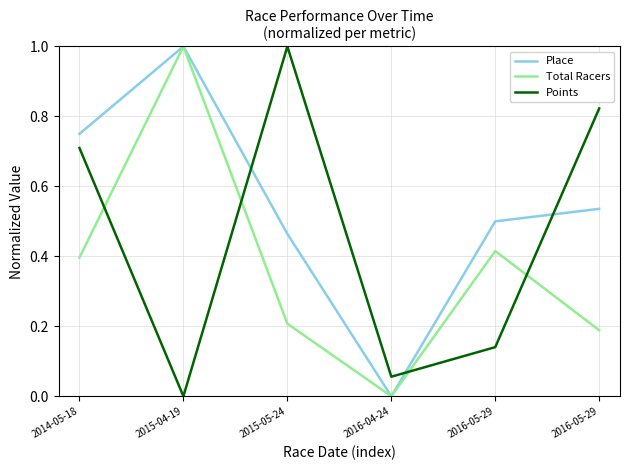

Is the value of Points at 2015-05-24 greater than the value of Place at 2015-04-19?

No